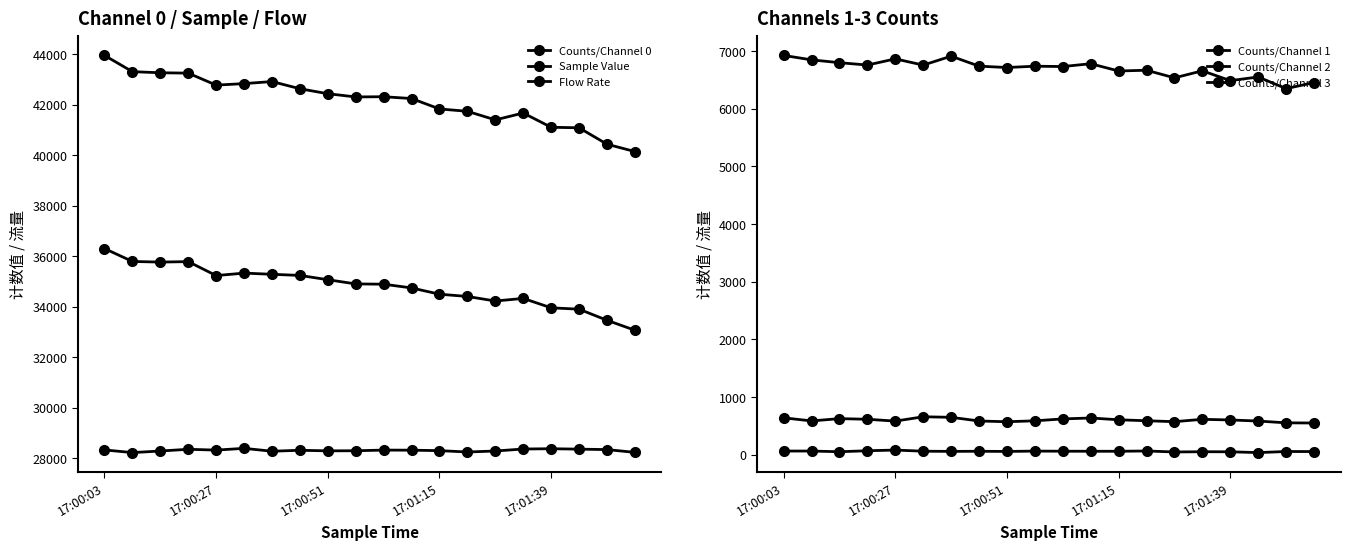

The value of Counts/Channel 2 at 19 is 170. True or false?

False